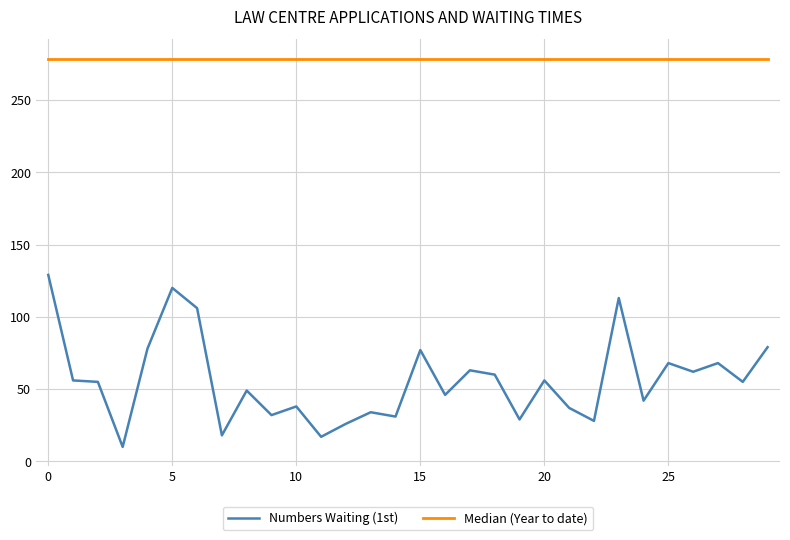

Does the chart have visible grid lines?

Yes